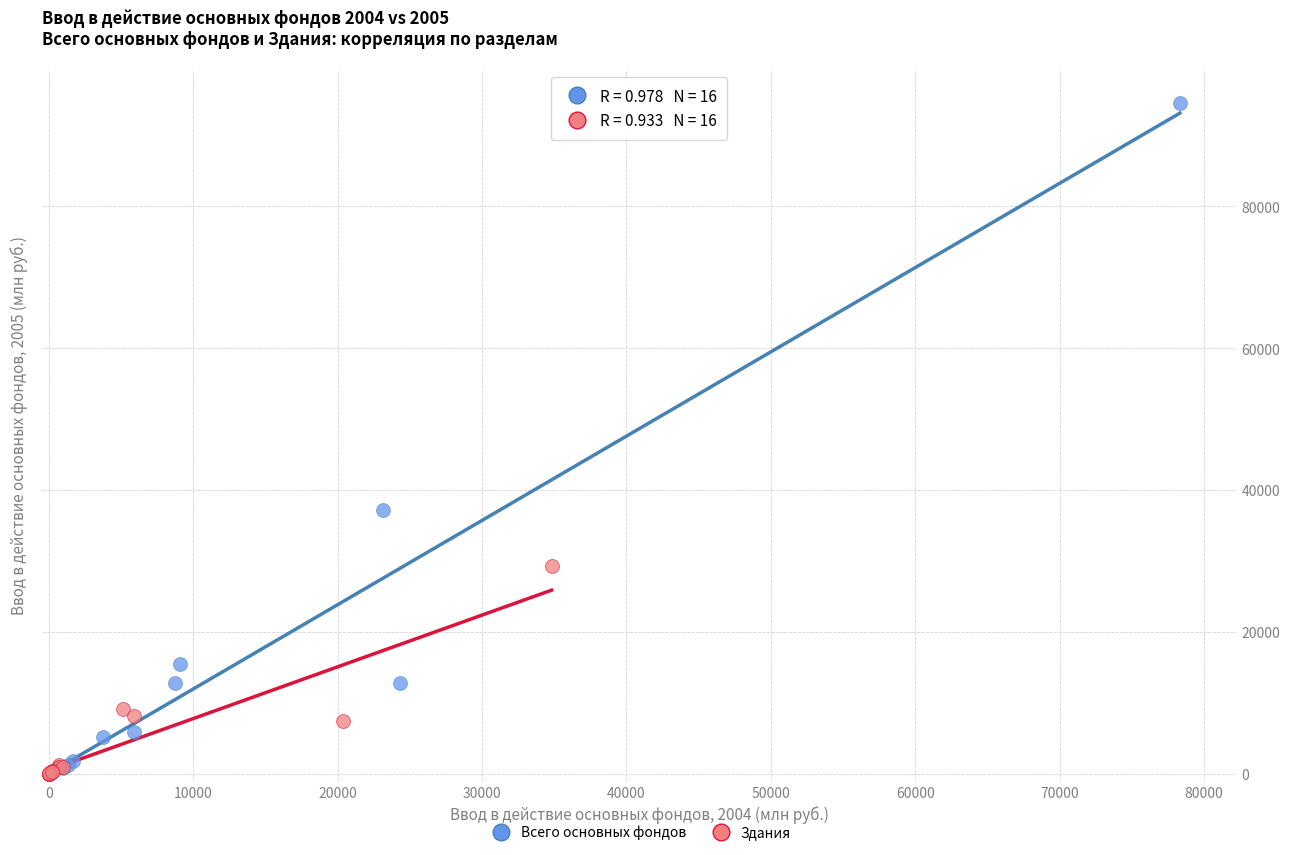

Which series contains the highest Y value?

Всего основных фондов